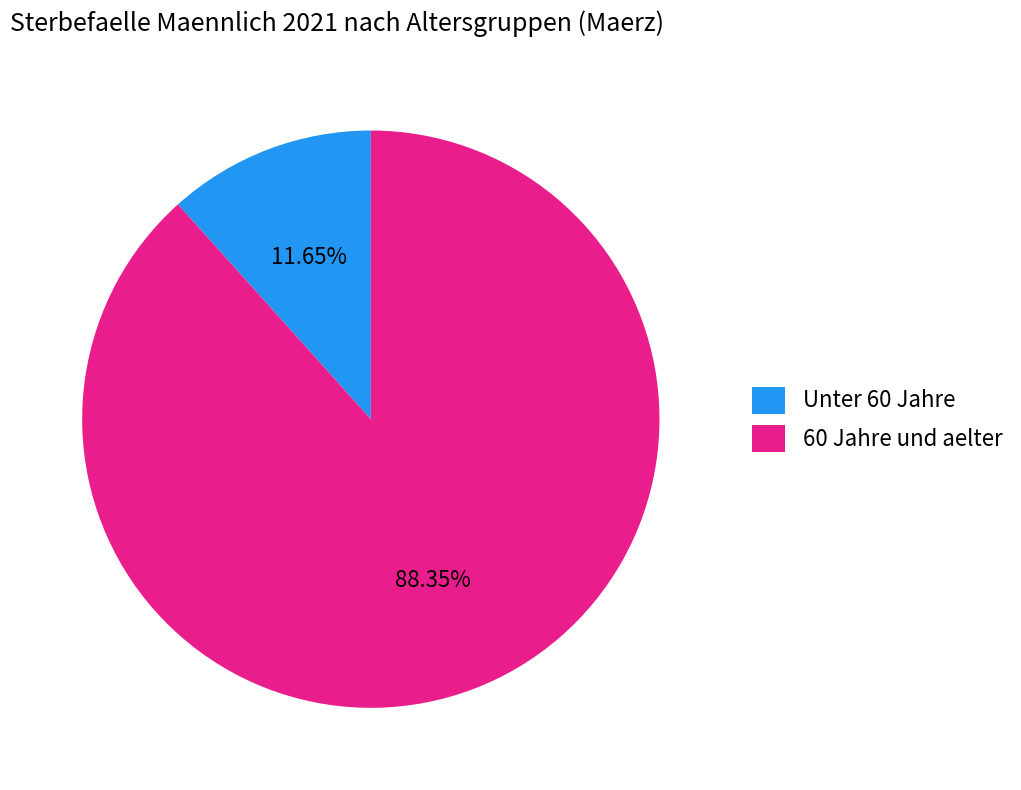

Which category has the smallest portion of the pie?

Unter 60 Jahre